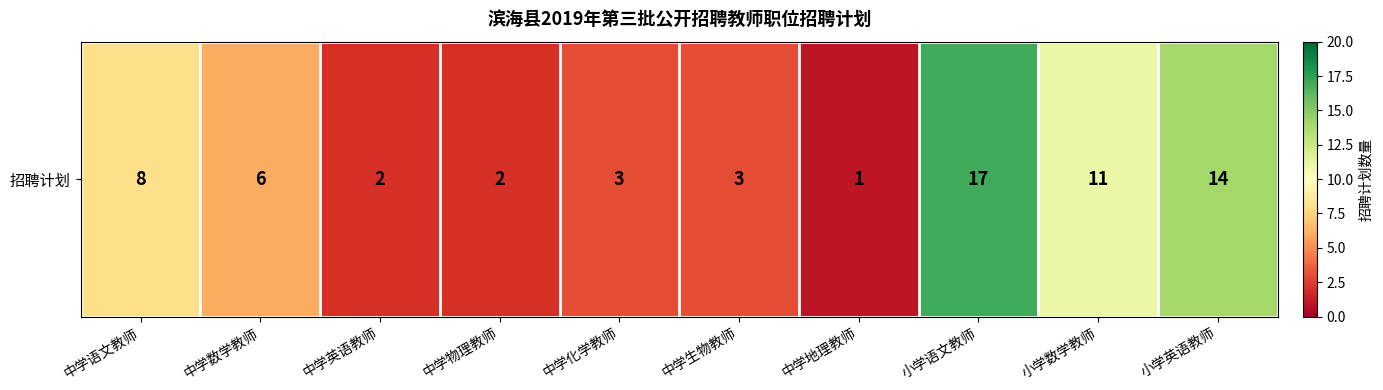

What is the difference between the second highest and second lowest values?

12